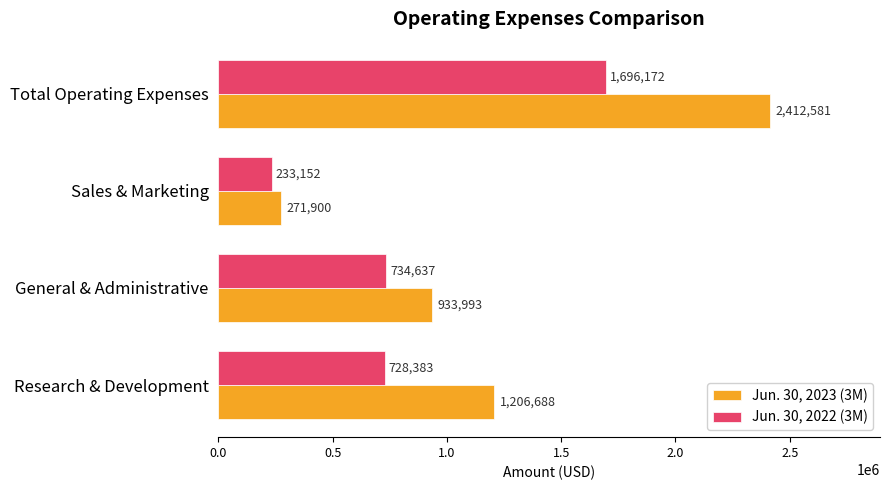

Between Sales & Marketing and Total Operating Expenses, which series saw the biggest shift?

Jun. 30, 2023 (3M)